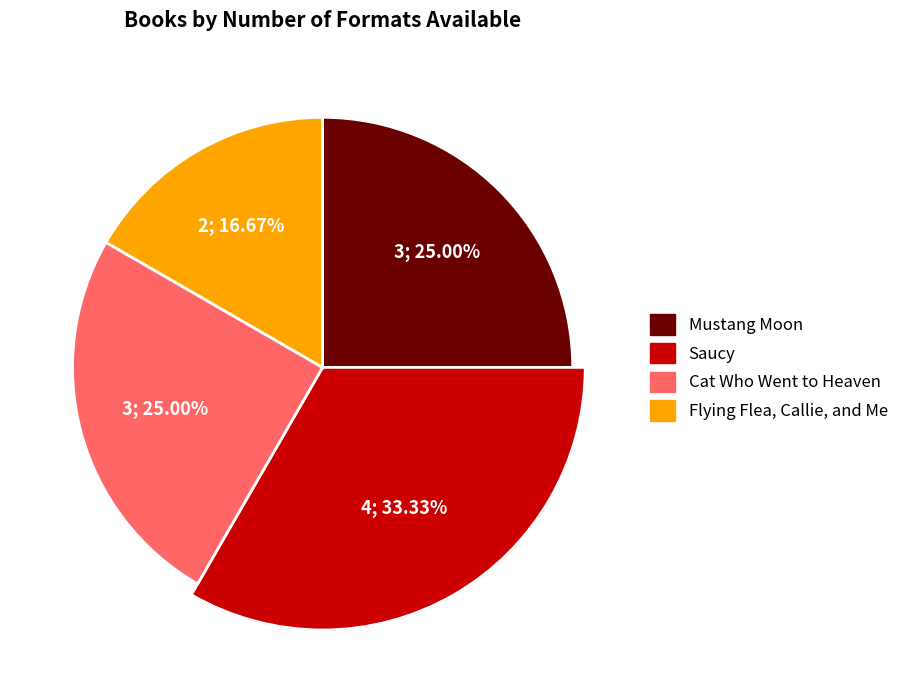

To the nearest percent, what portion does Mustang Moon represent?

25%